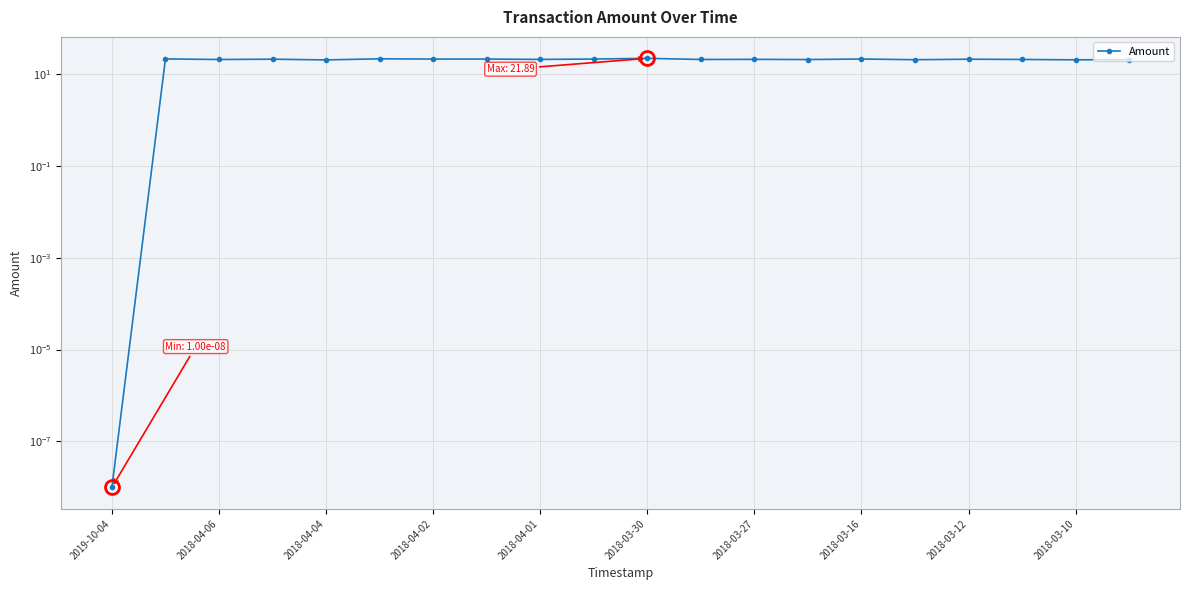

What is the change in value from 2018-04-06 to 17?

-0.6